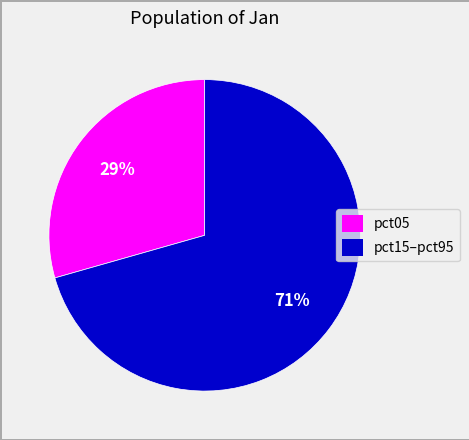

Which category has the biggest portion of the pie?

pct15–pct95